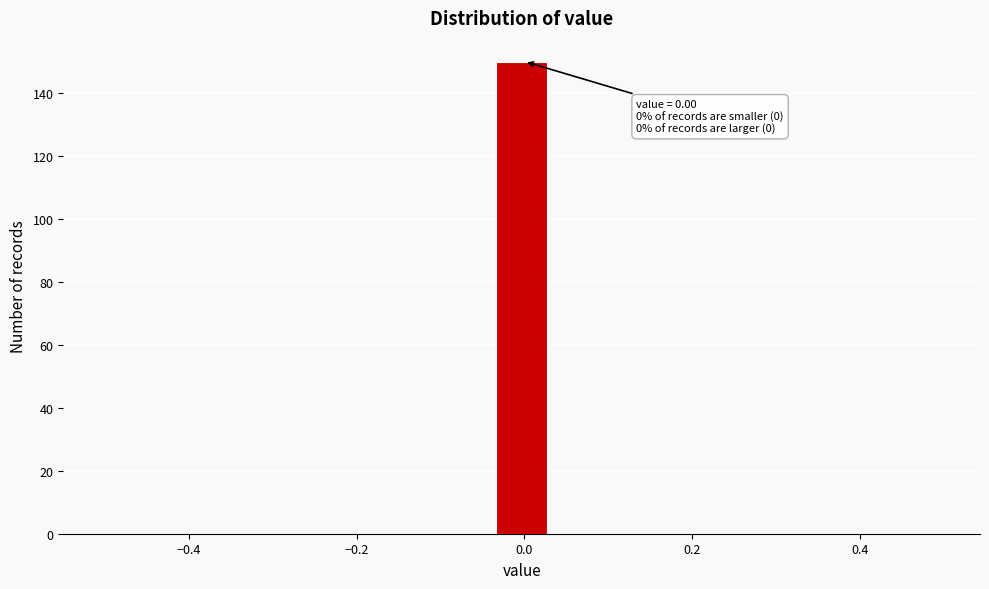

Around what value on the x-axis is the tallest bar? Give the approximate position of its centre, as read against the axis.

0.00